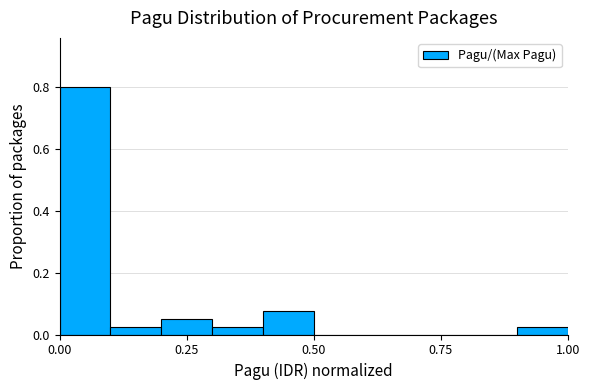

Read against the x-axis, roughly where is the centre of the tallest bar?

0.05